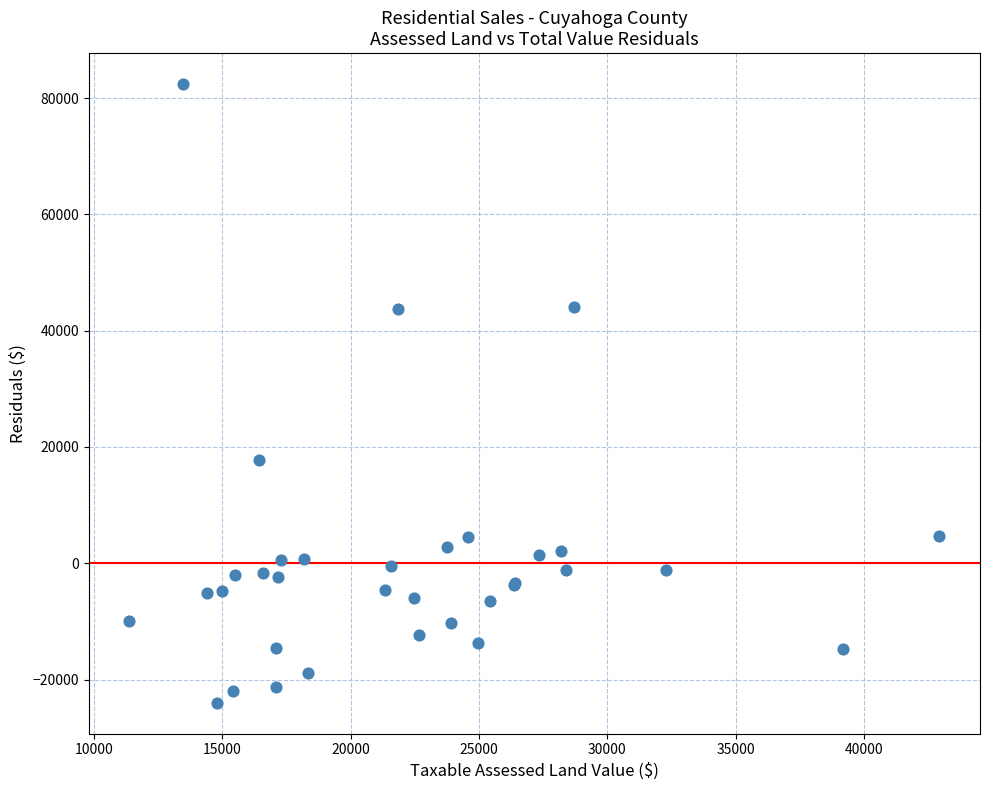

What Y value in the scatter plot is closest to 29214?

17751.2